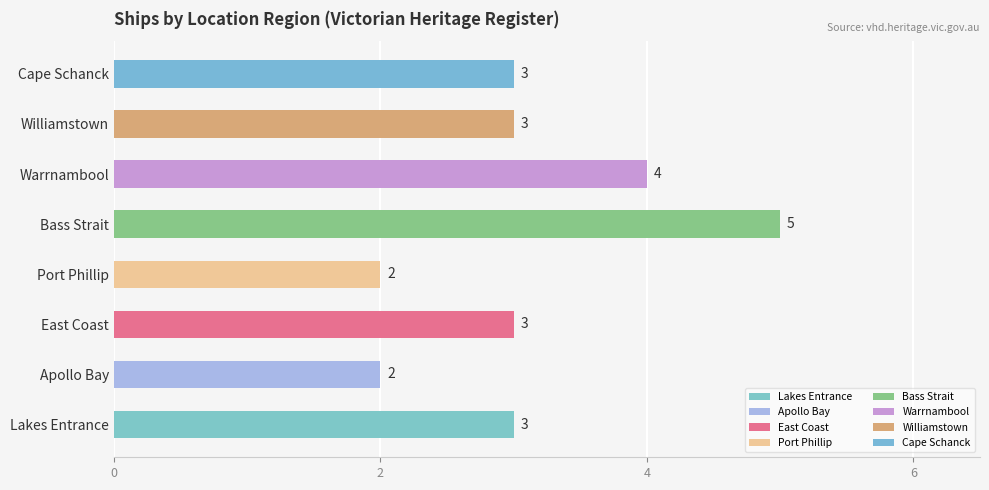

The value at Apollo Bay is 2. True or false?

True